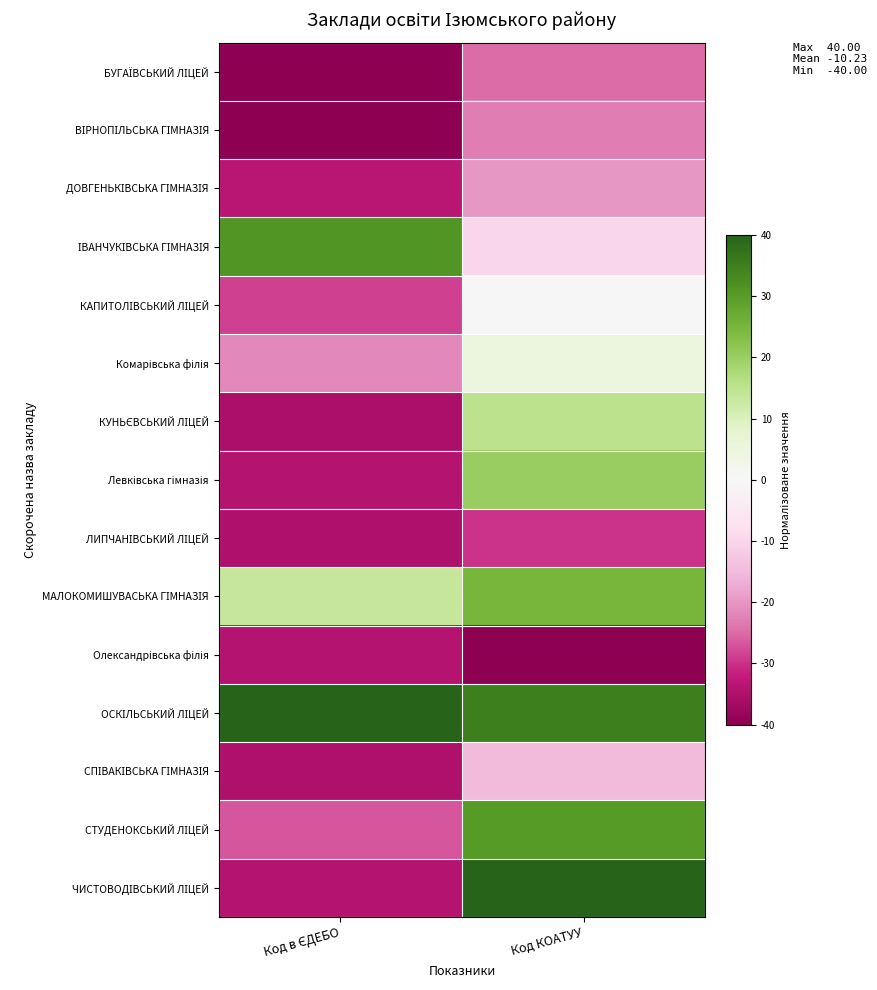

Count the number of data series in this chart.

15